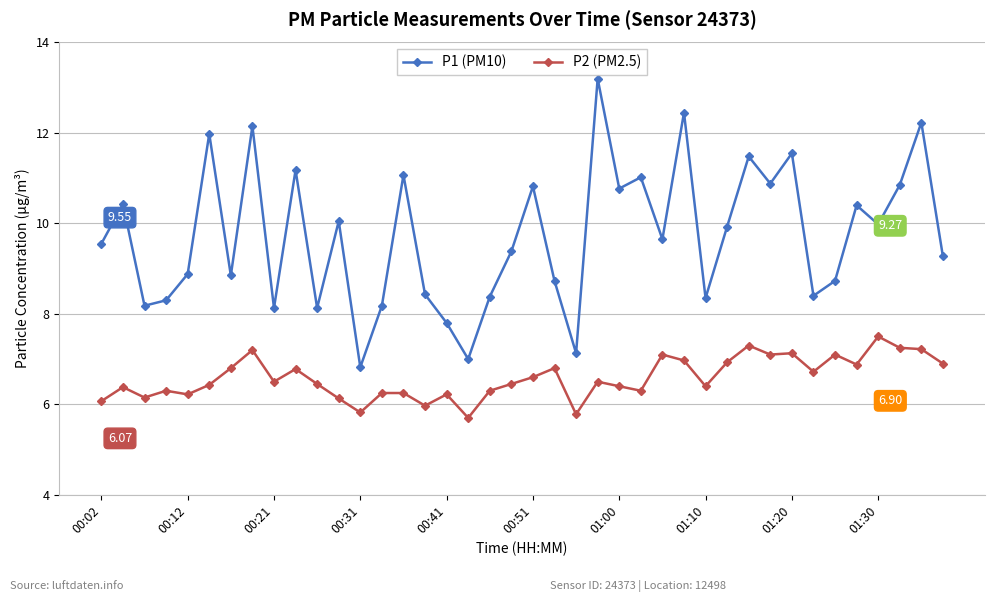

Which series has the largest range (max minus min)?

P1 (PM10)